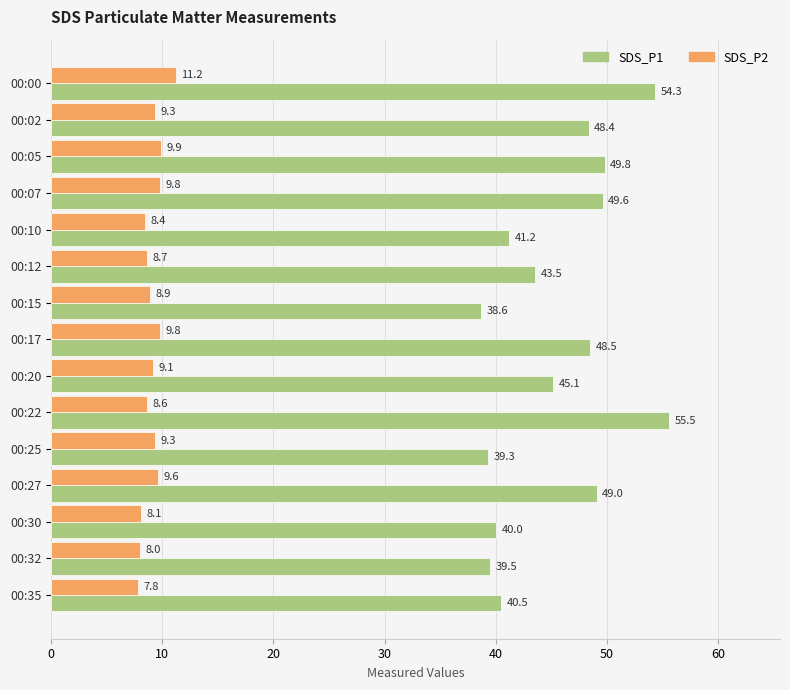

The SDS_P2 series shows 8.0 at 00:32. True or false?

True